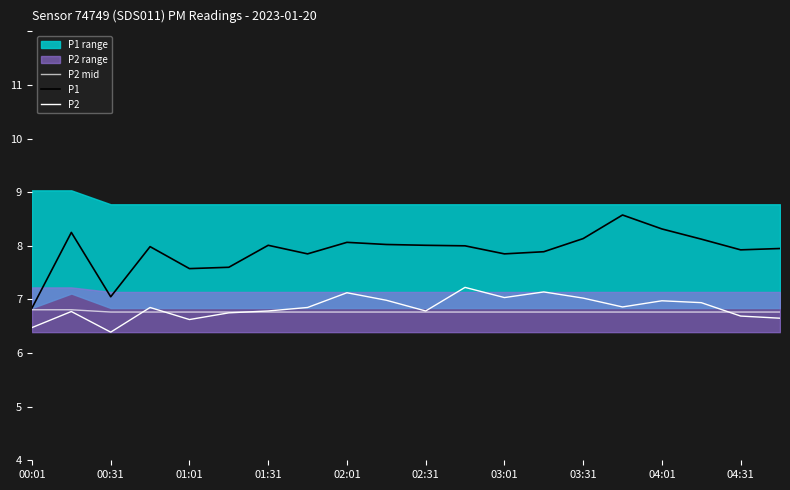

Which category has the highest value in the P2 mid series?

00:01